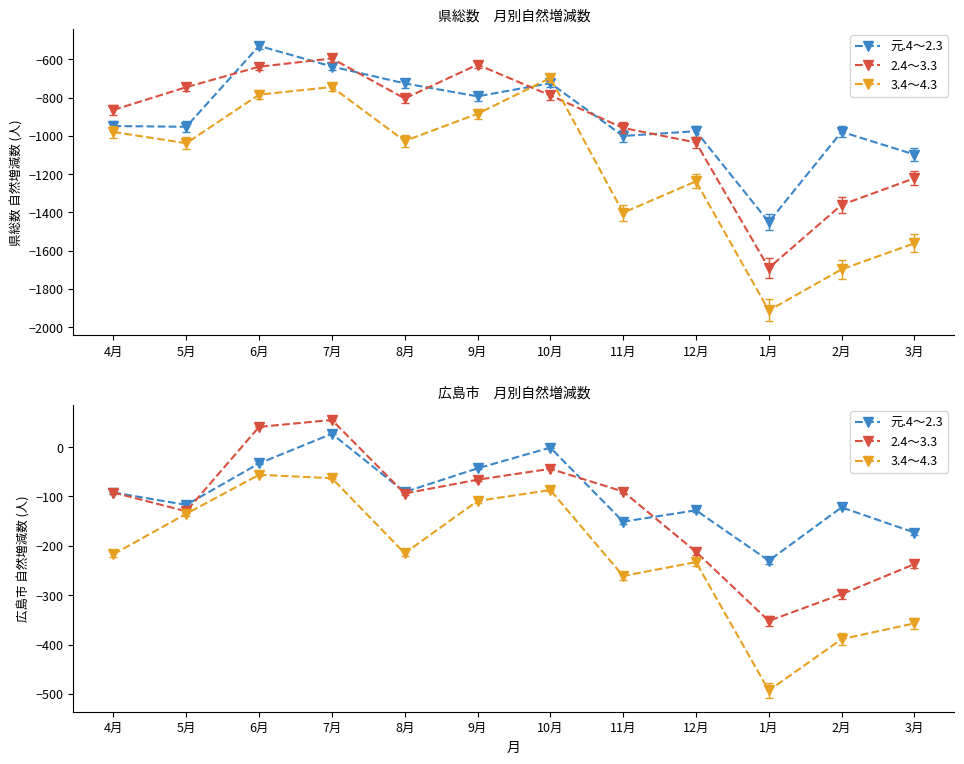

What position from the right is 8月?

8